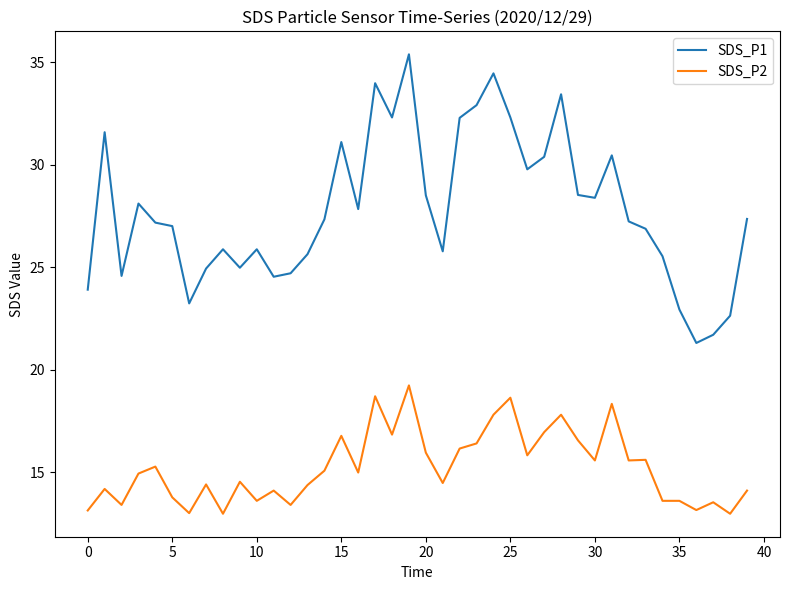

What is the sum of all SDS_P1 values?

1112.6